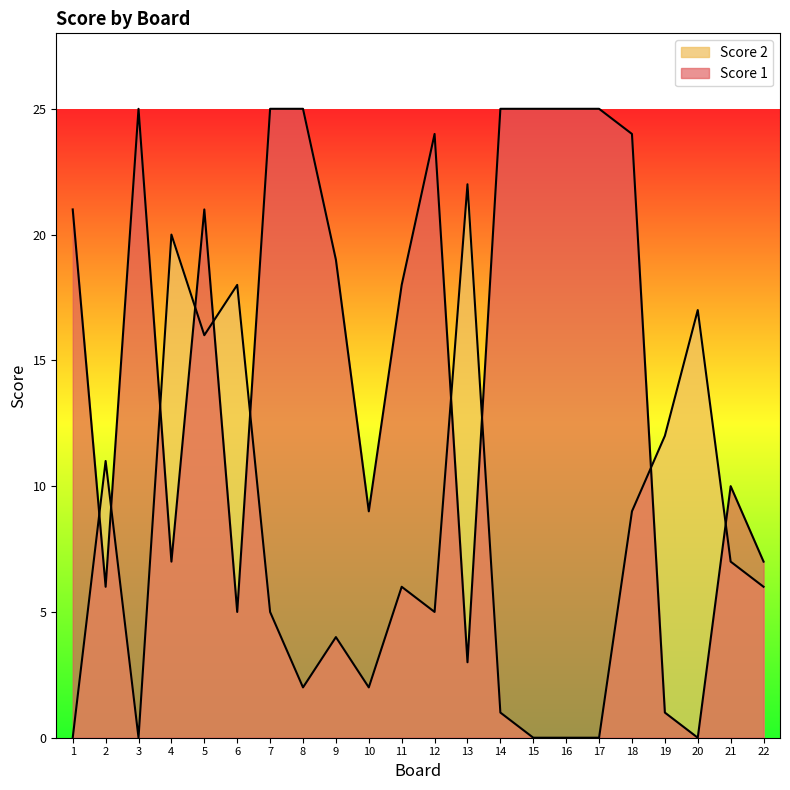

How many values in Score 2 are above zero?

17